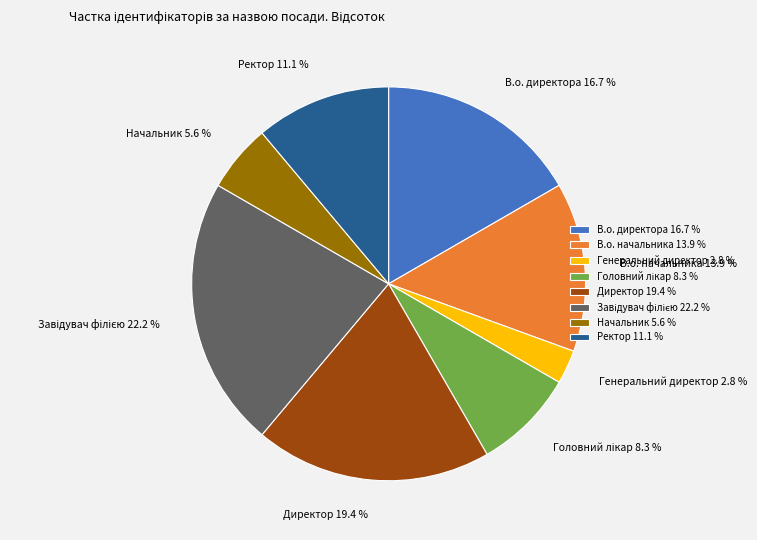

How many segments does this pie chart have?

8